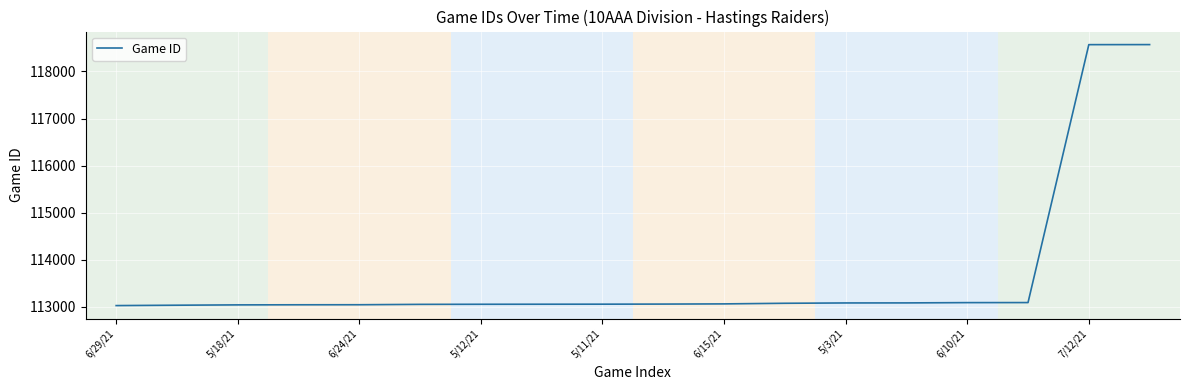

What is the maximum value shown in the chart?

118570